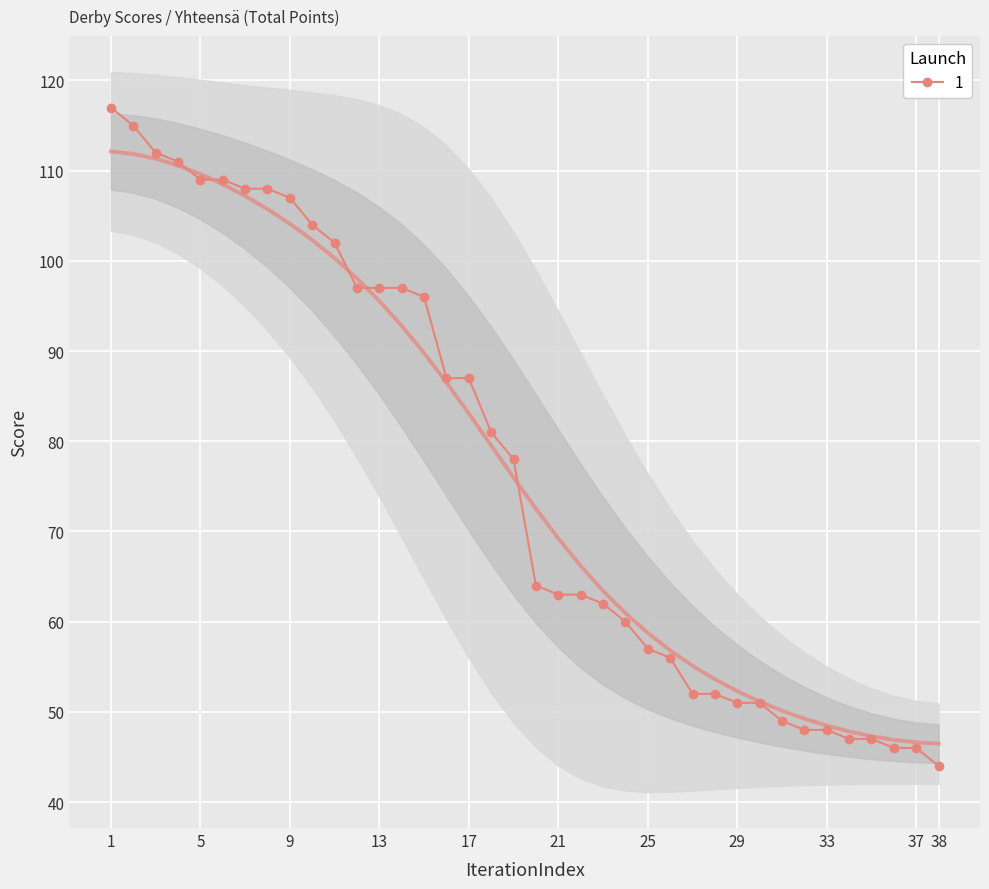

True or false: the data has more than 2 interior local peaks.

False